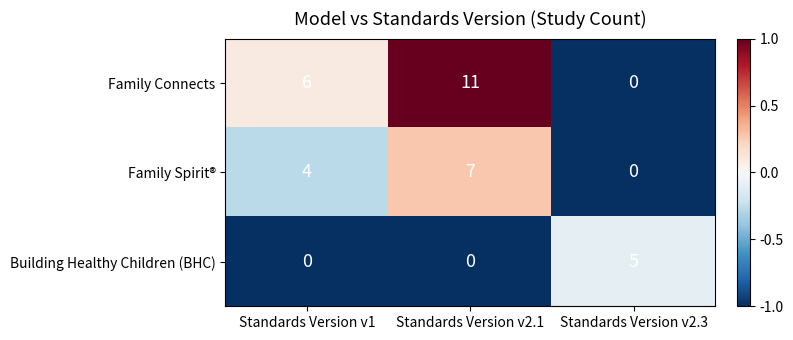

The Family Connects series shows 4 at Standards Version v2.3. True or false?

False